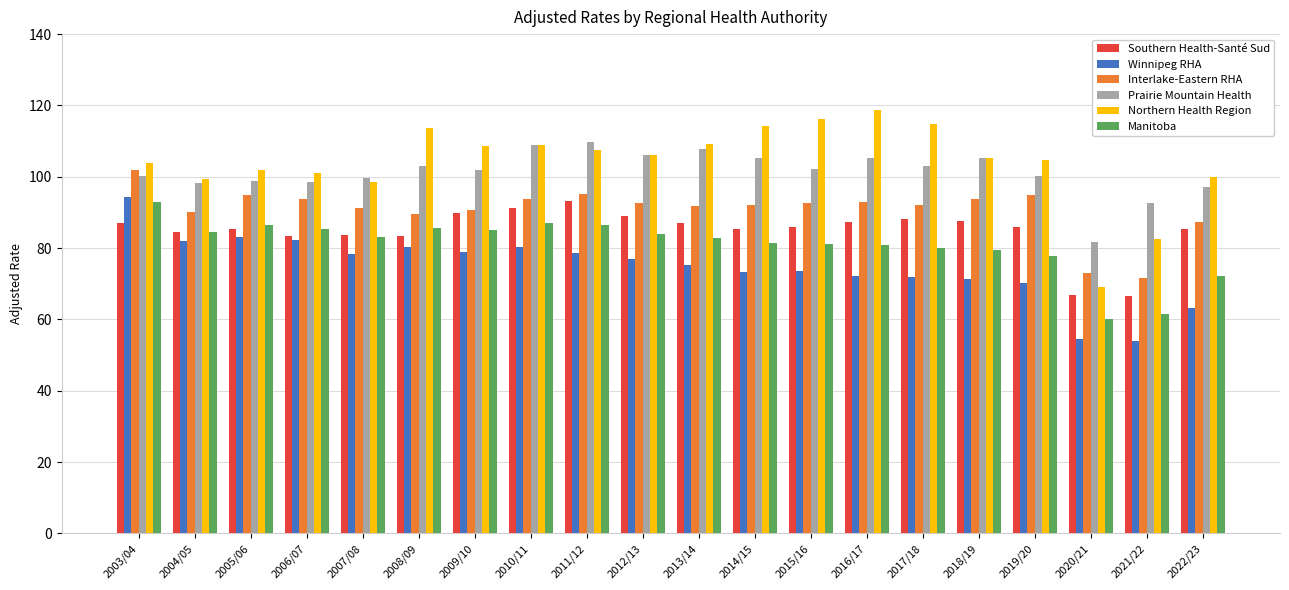

What are all the series names shown in the legend?

Southern Health-Santé Sud, Winnipeg RHA, Interlake-Eastern RHA, Prairie Mountain Health, Northern Health Region, Manitoba